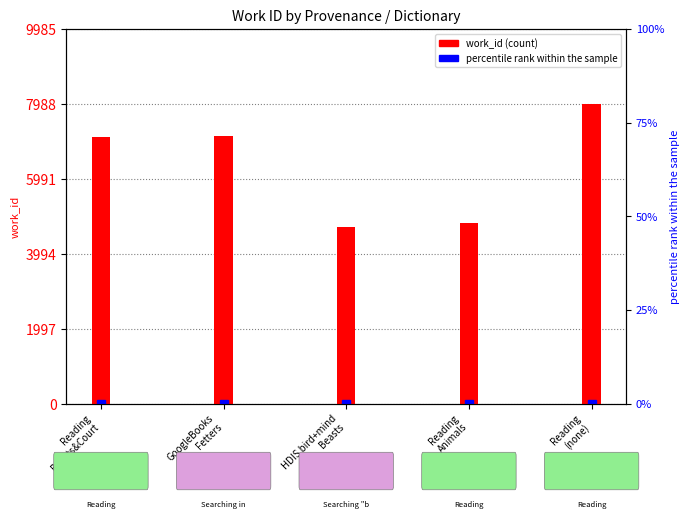

Is it true that the value at HDIS bird+mind
Beasts is 1375?

False